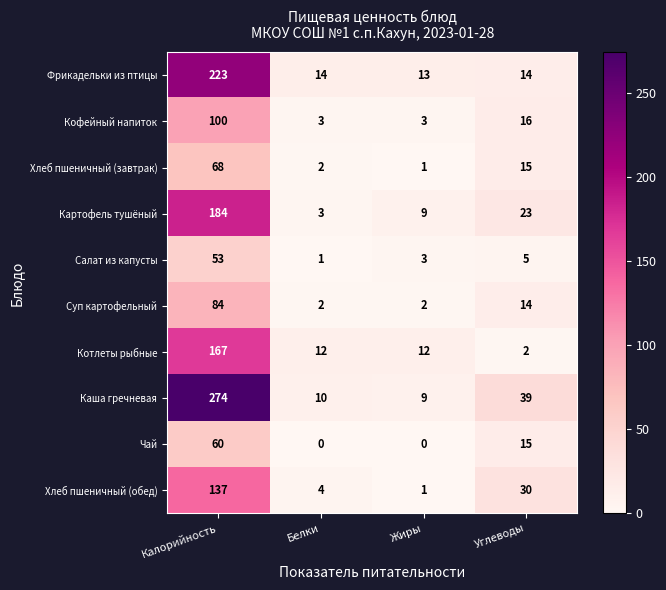

Rank the series by their maximum value, from highest to lowest.

Каша гречневая, Фрикадельки из птицы, Картофель тушёный, Котлеты рыбные, Хлеб пшеничный (обед), Кофейный напиток, Суп картофельный, Хлеб пшеничный (завтрак), Чай, Салат из капусты